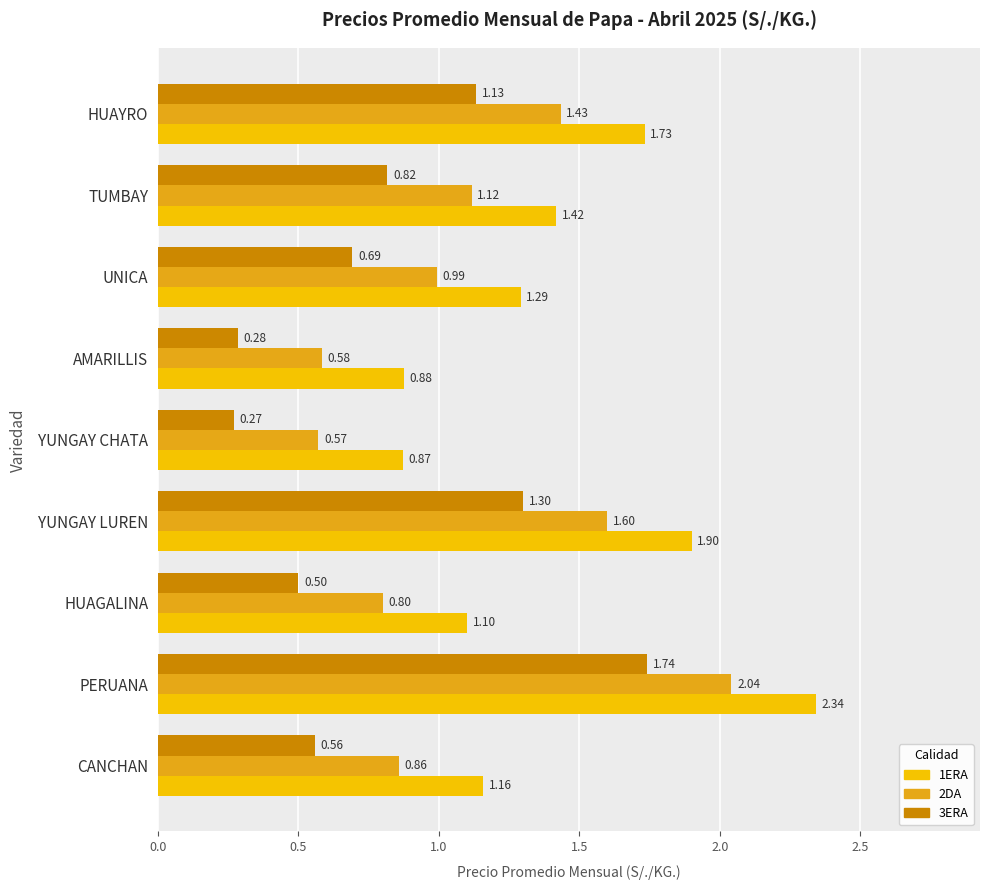

What position from the left is HUAYRO?

9